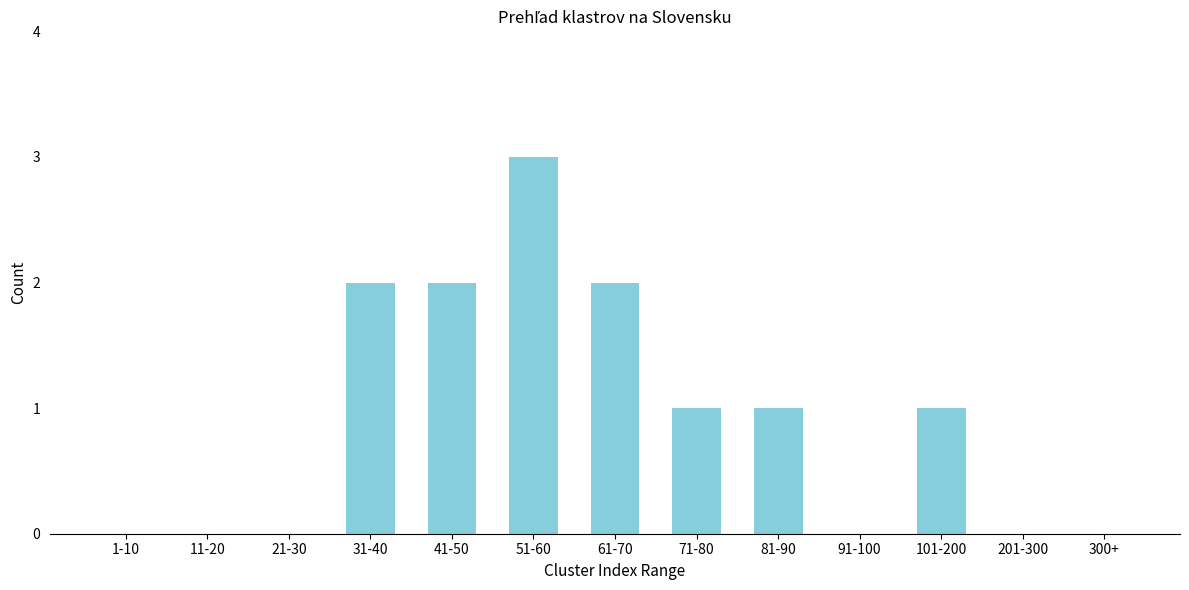

Reading left to right, transcribe all the data shown in this chart.

1-10=0	11-20=0	21-30=0	31-40=2	41-50=2	51-60=3	61-70=2	71-80=1	81-90=1	91-100=0	101-200=1	201-300=0	300+=0